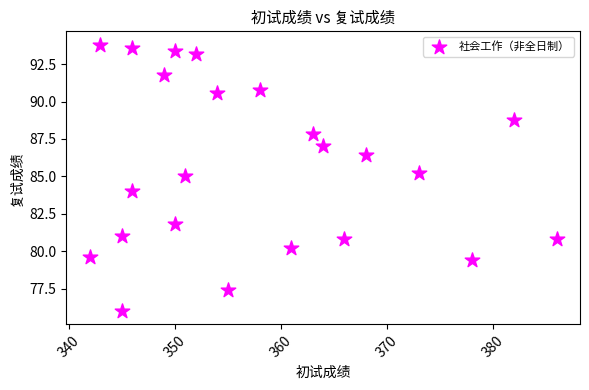

What is the range of X values (max minus min)?

44.0